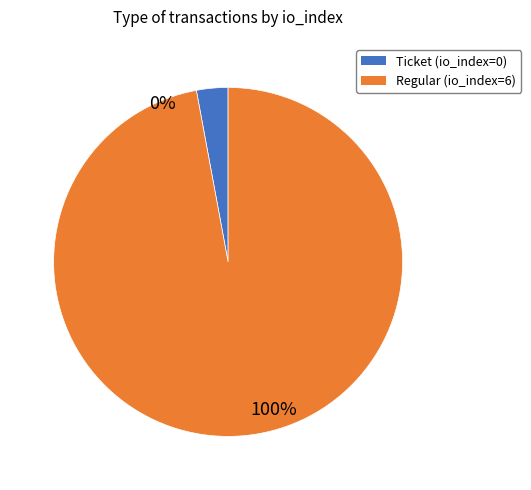

The Regular (io_index=6) slice represents 87% of the pie. True or false?

False